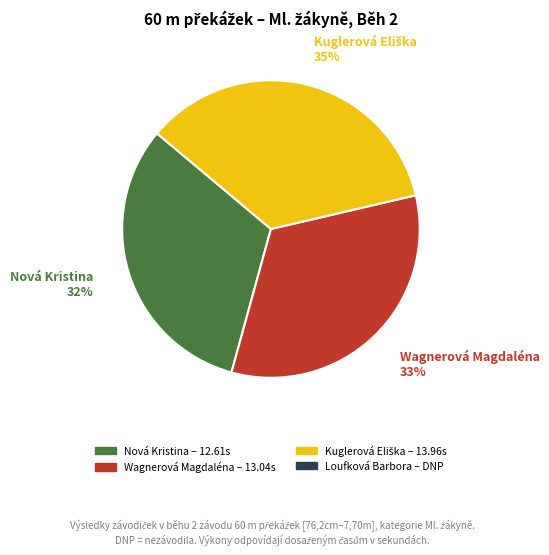

Does any single category account for the majority?

No